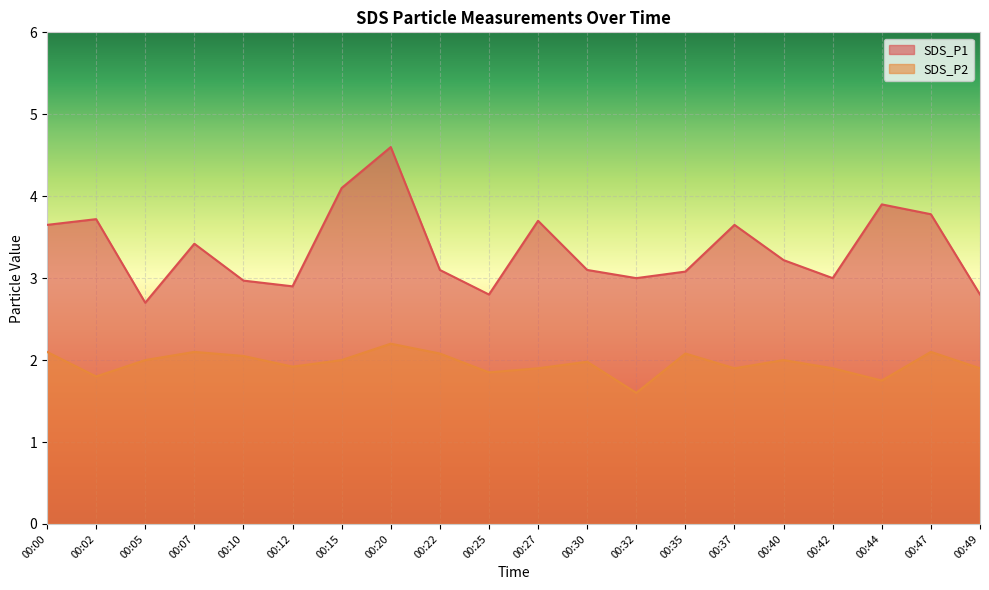

In SDS_P1, how many points are lower than both neighbors (excluding endpoints)?

5